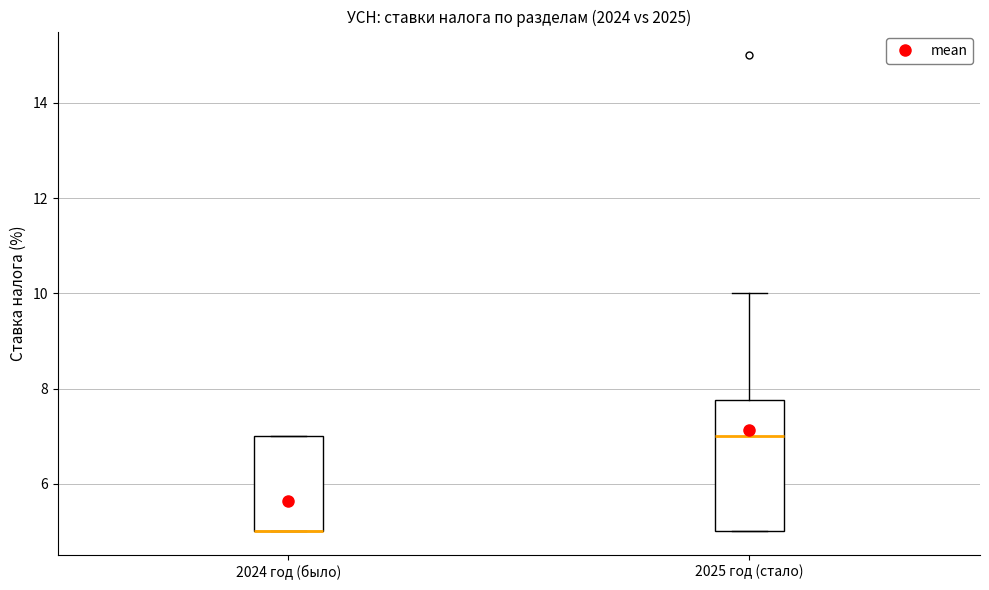

Reading left to right, transcribe this box plot: for each box, give where its median line is, the range the box spans, and where its two whiskers end, as read against the y-axis. The values are not printed on the chart, so give them approximately, as read against the axis.

2024 год (было): median 5.0 (drawn on the box's lower edge), box 5.0 to 7.0, whiskers 5.0 to 7.0
2025 год (стало): median 7.0, box 5.0 to 7.8, whiskers 5.0 to 10.0